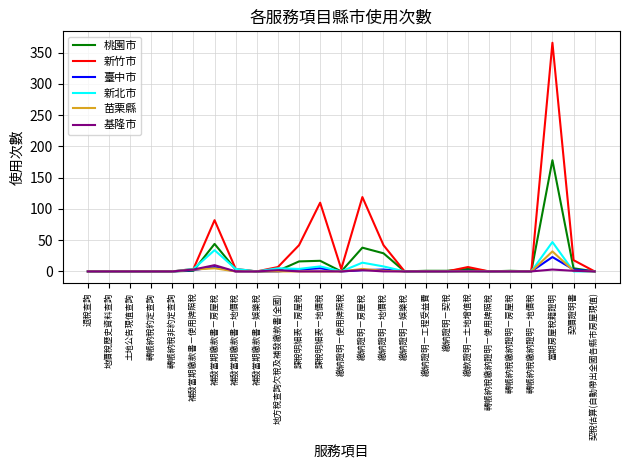

What are all the series names shown in the legend?

桃園市, 新竹市, 臺中市, 新北市, 苗栗縣, 基隆市